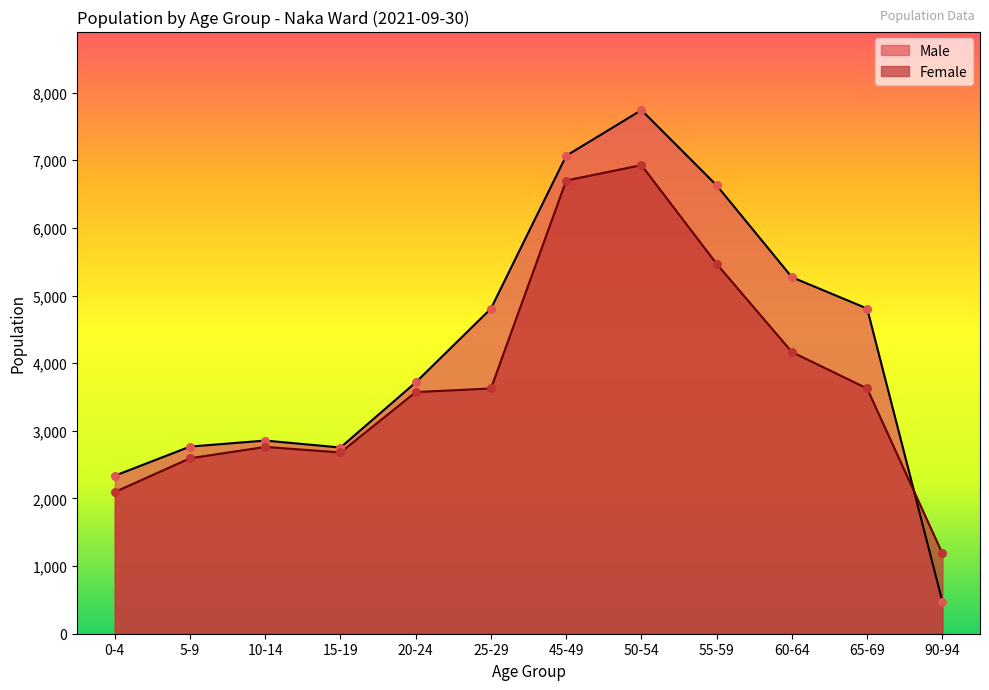

Which series has the largest total across all categories?

Male